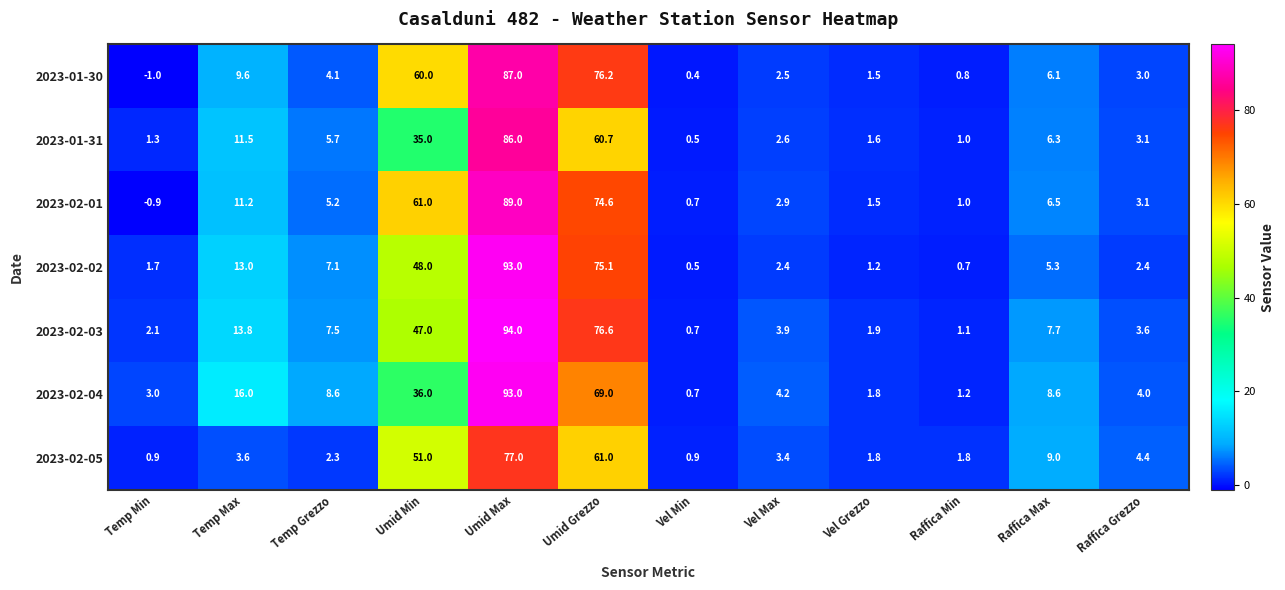

What is the difference between the 2023-02-02 values at Vel Grezzo and Raffica Grezzo?

1.2